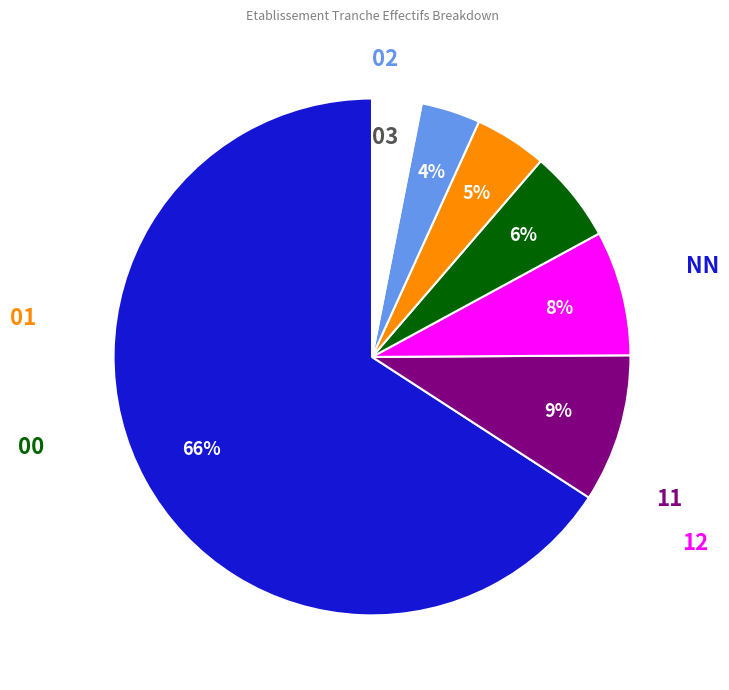

To the nearest percent, what is the average slice percentage?

14%